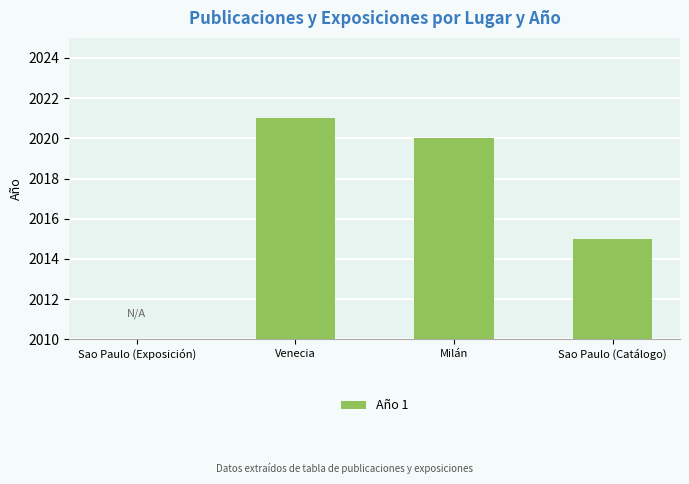

What position from the right is Sao Paulo (Catálogo)?

1